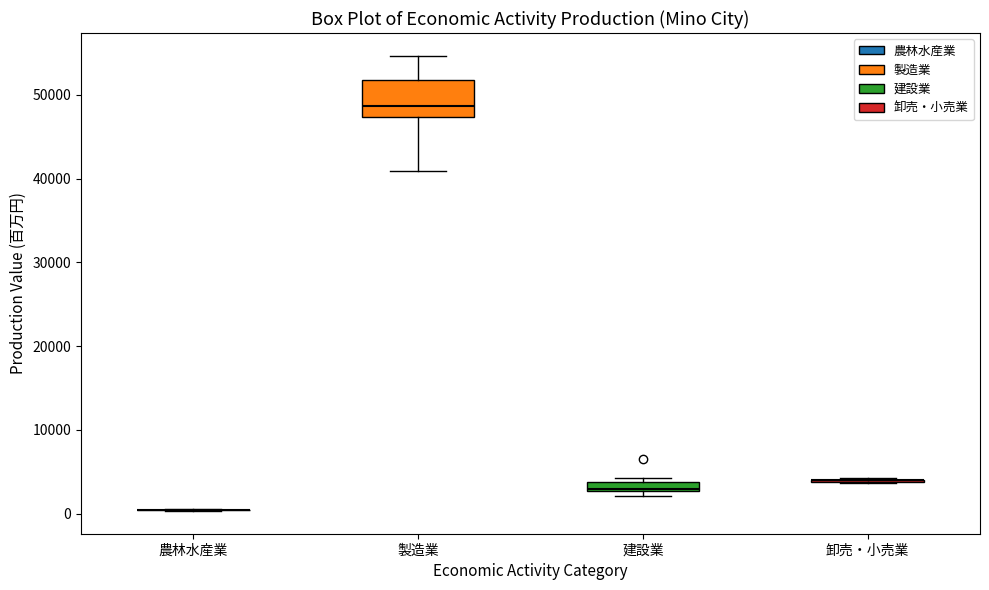

Where is the lower edge of the box for 製造業 on the y-axis? The values are not printed on the chart, so give them approximately, as read against the axis.

47000